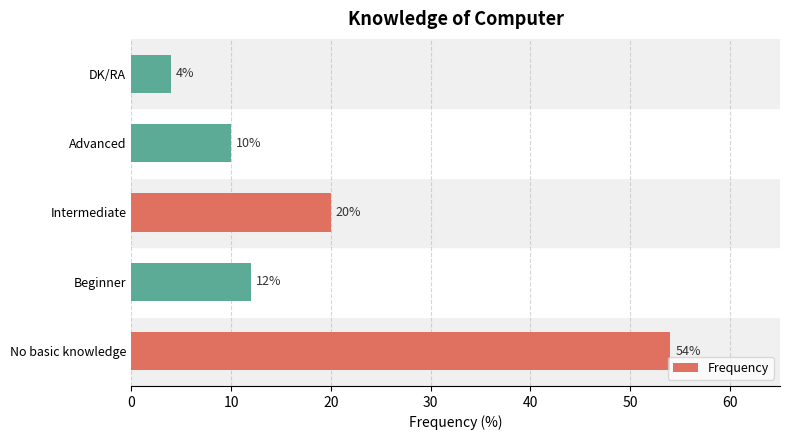

Is it true that the value at Beginner is 12?

True